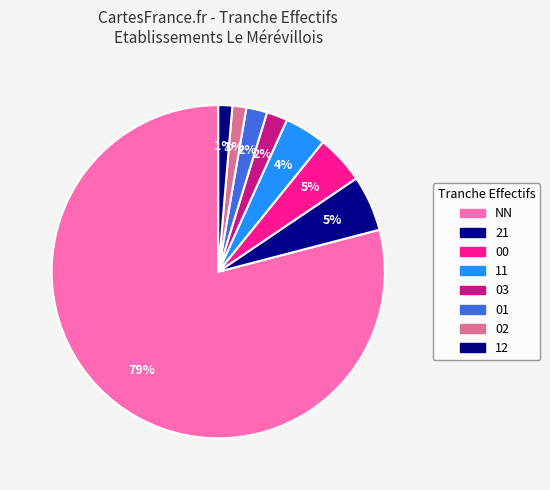

How many segments does this pie chart have?

8